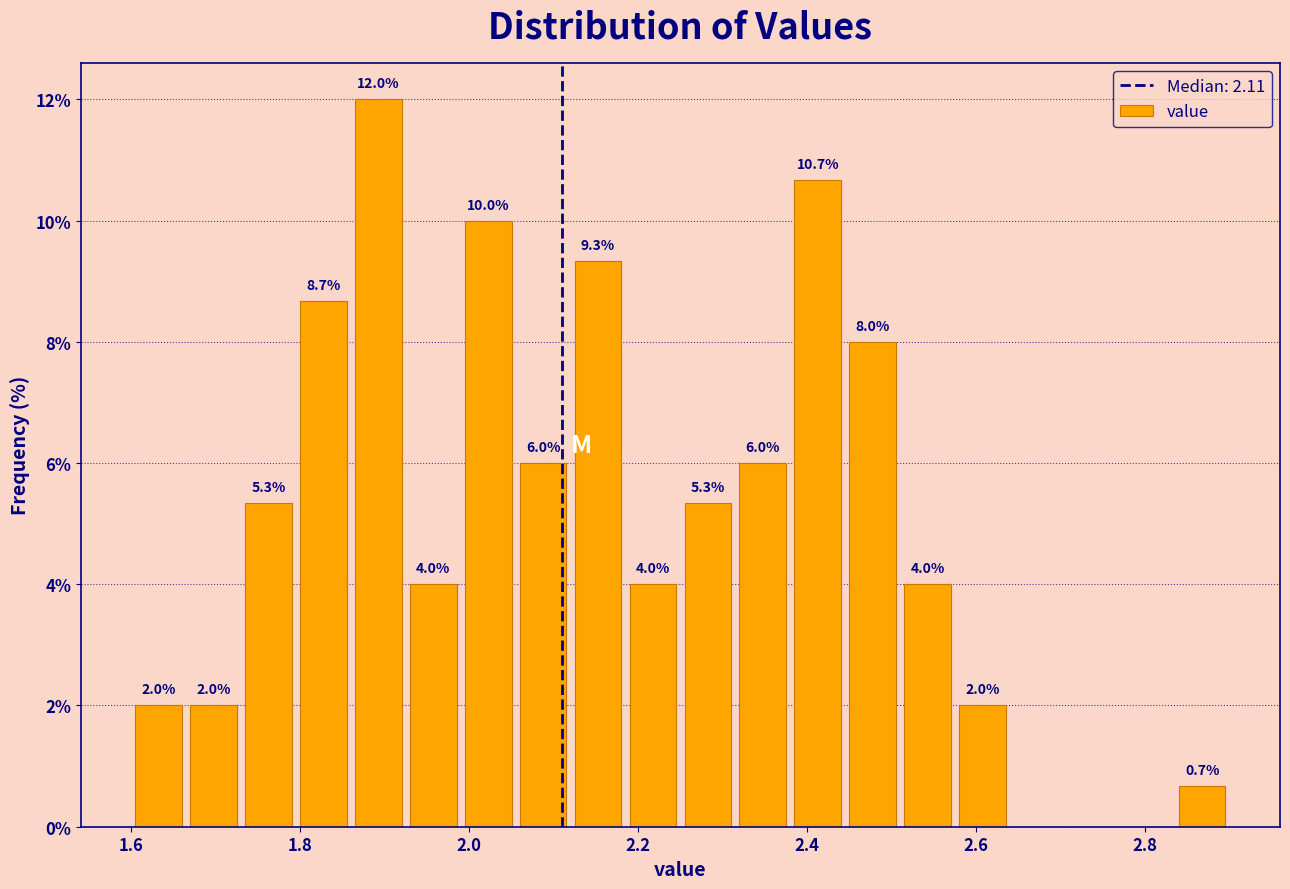

Around what value on the x-axis is the tallest bar? Give the approximate position of its centre, as read against the axis.

1.90